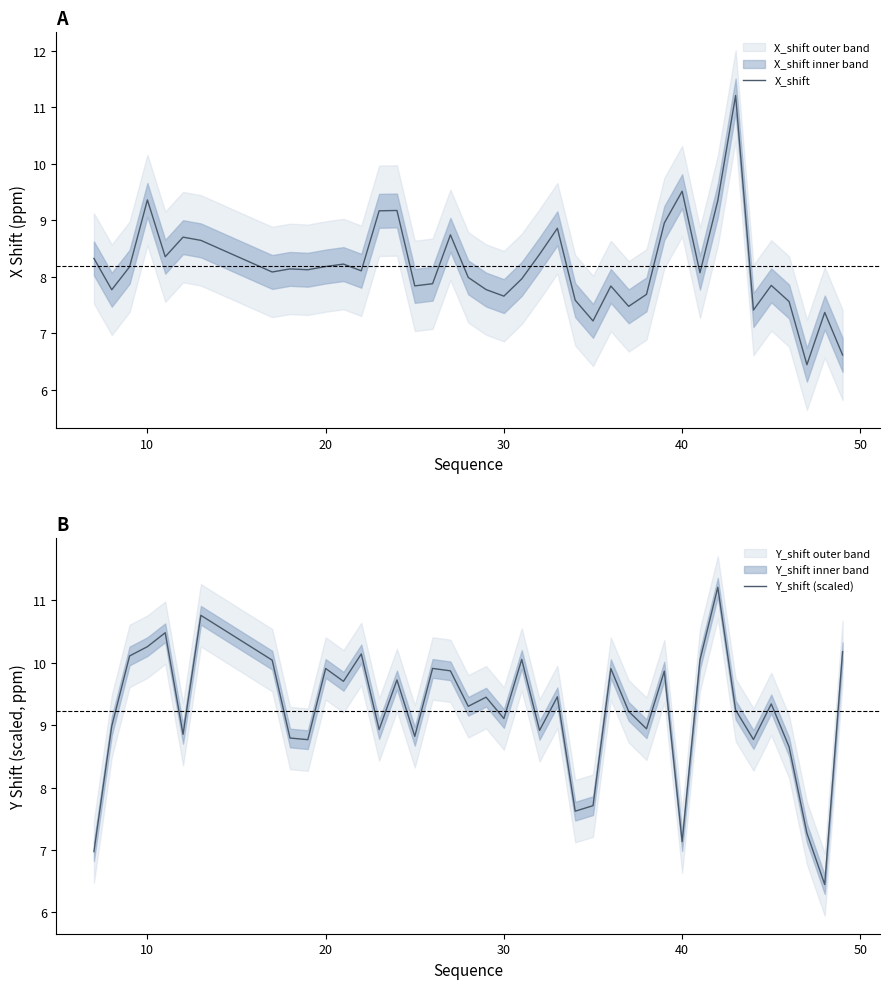

What is the smallest value displayed?

6.4